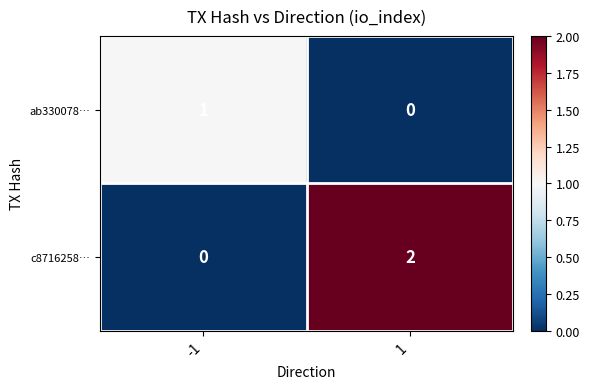

List the series in order of their overall mean, highest first.

c8716258…, ab330078…